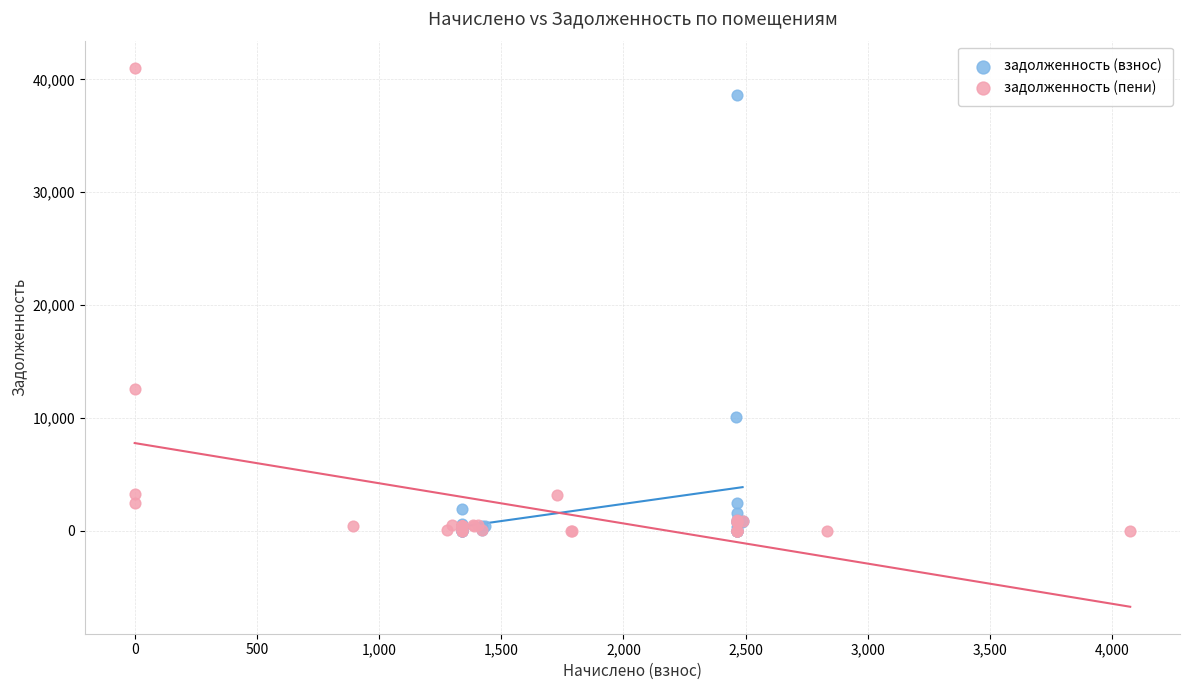

What are all the series names shown in the legend?

задолженность (взнос), задолженность (пени)